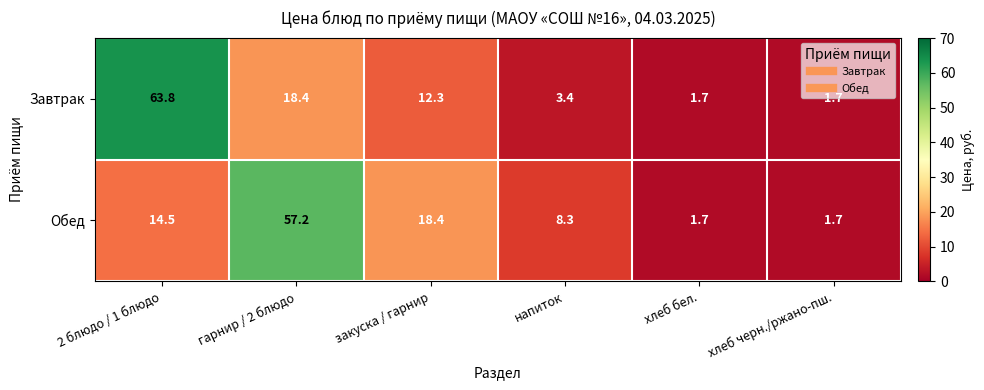

Where is Обед nearest to the value 29?

закуска / гарнир